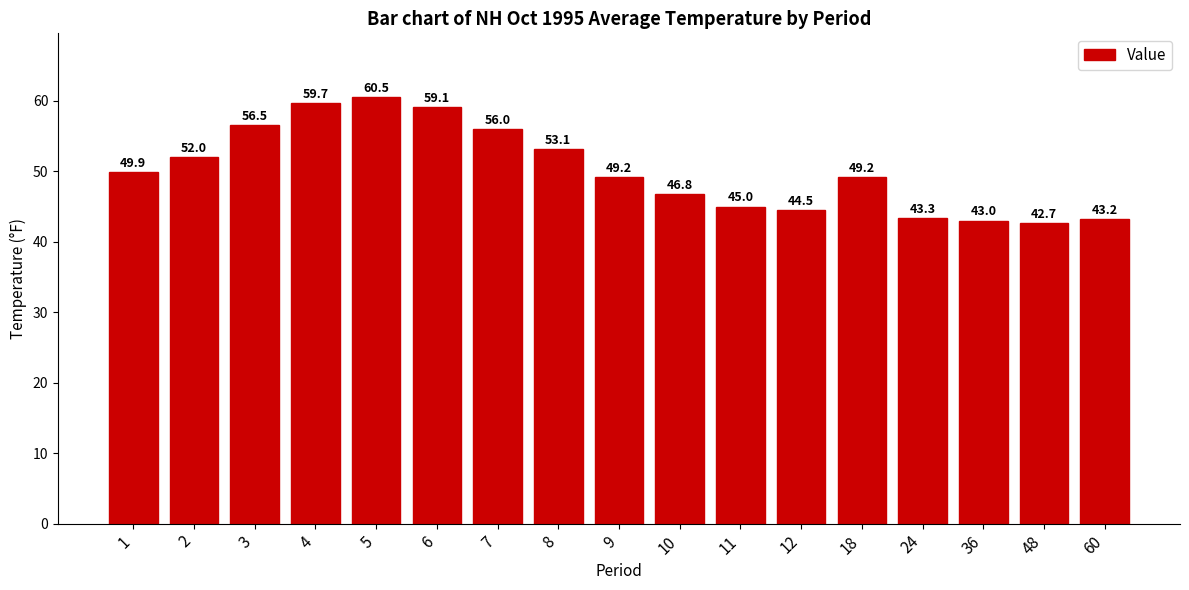

Is it true that the value at 60 is 43.2?

True